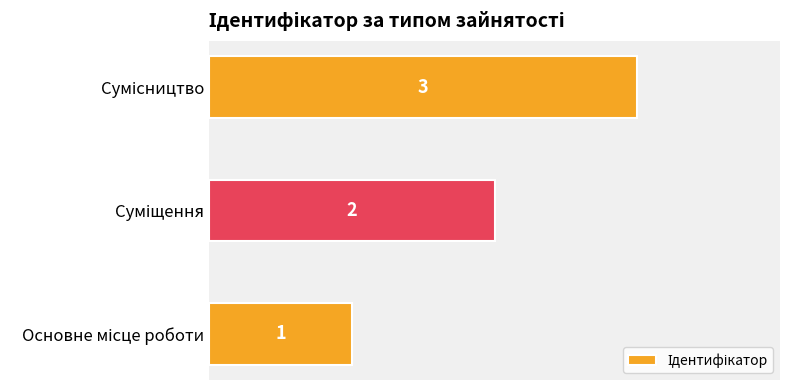

How many values are between 1 and 3?

3